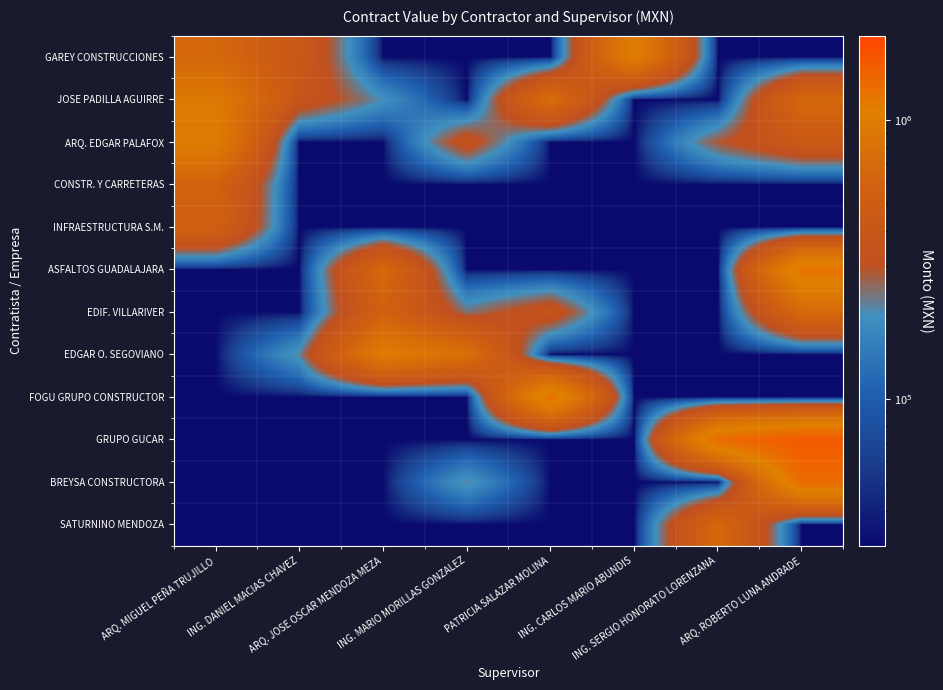

What is the minimum value shown in the chart?

30000.0